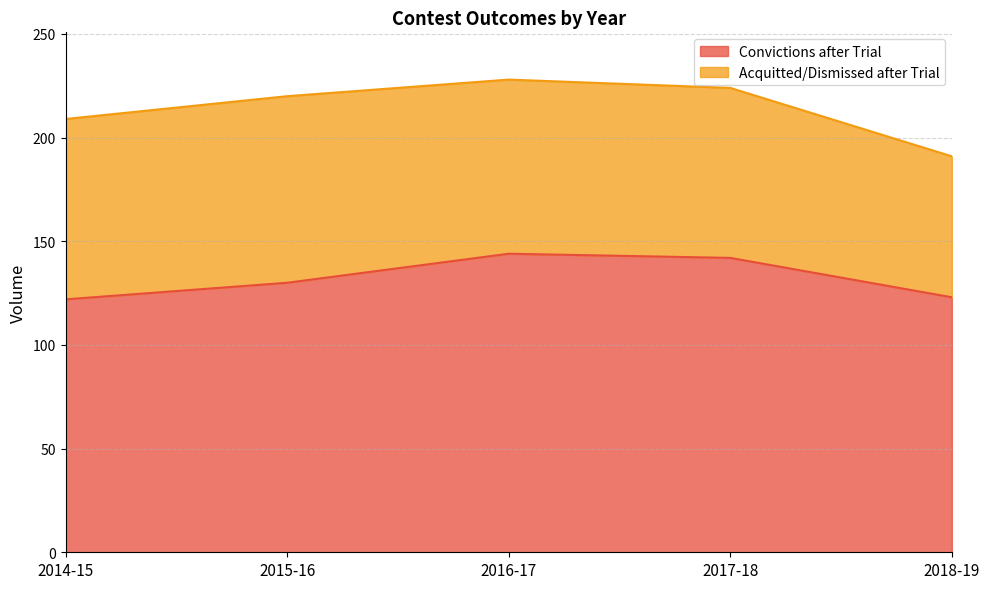

What is the label of the 3rd point from the right?

2016-17